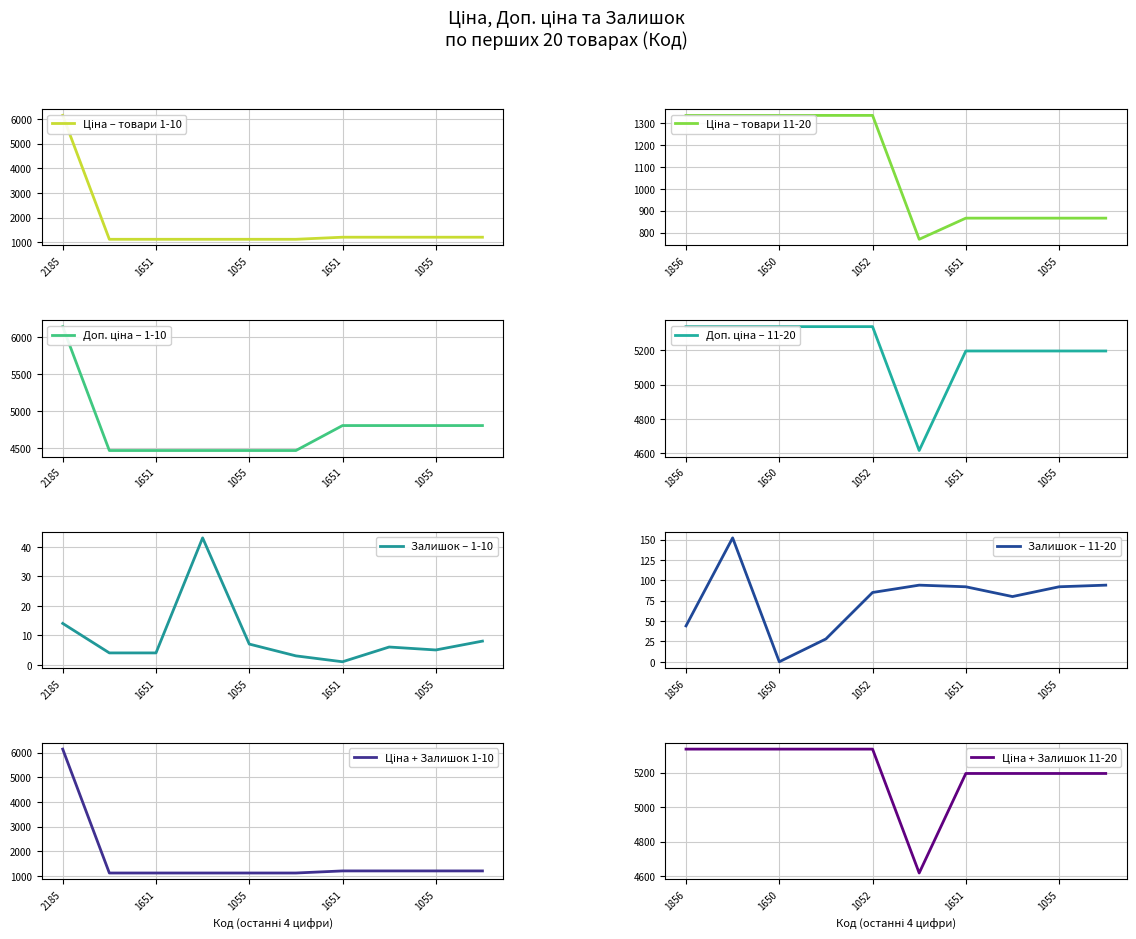

True or false: Ціна and Залишок intersect in this chart.

False